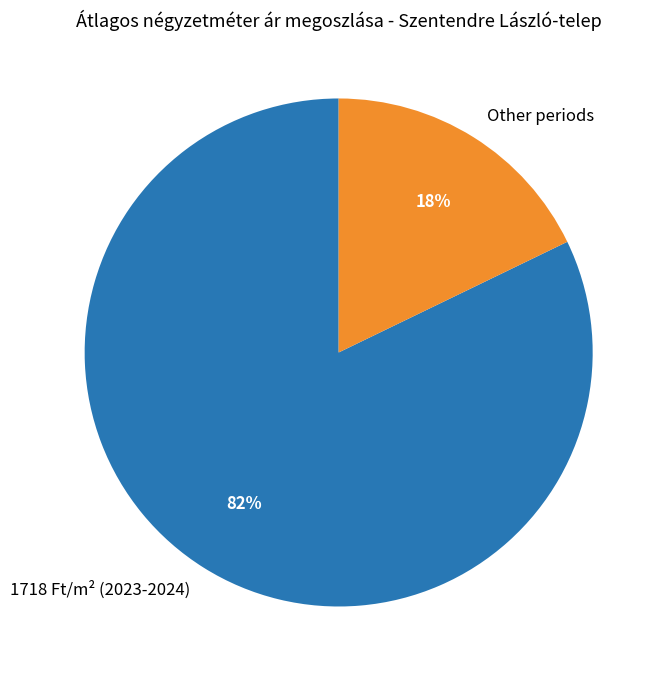

Is it true that Other periods is 18% of the pie?

True